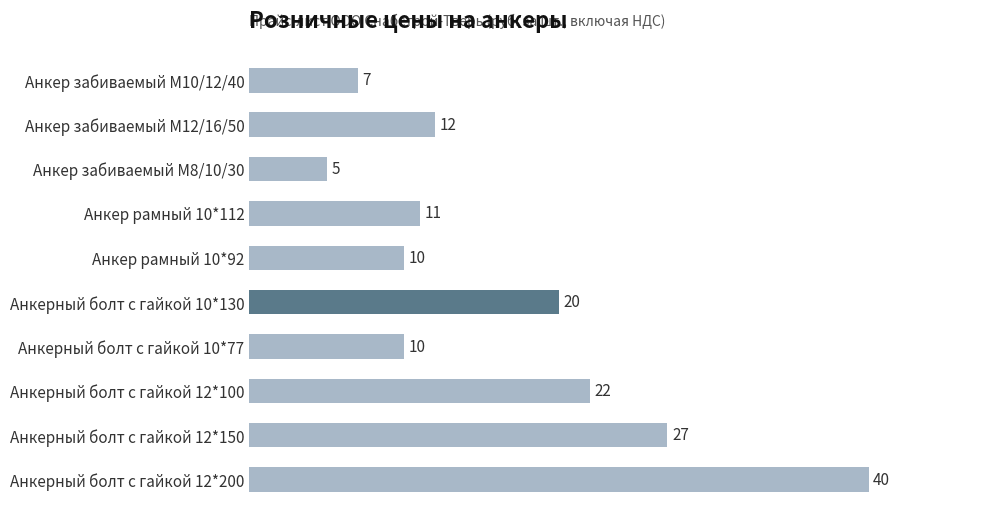

How many bars are there in total?

10